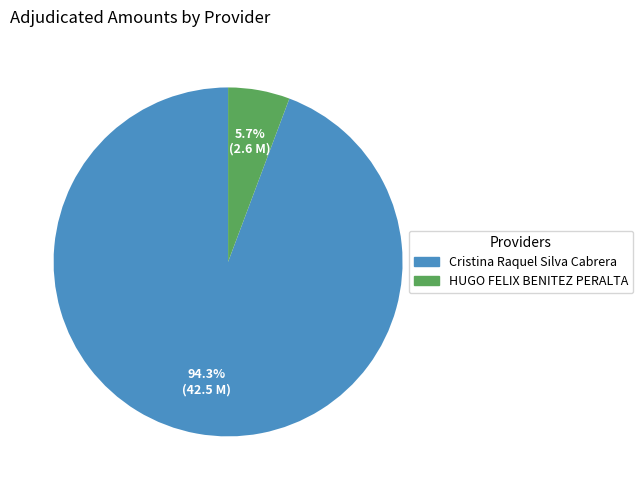

Do HUGO FELIX BENITEZ PERALTA and Cristina Raquel Silva Cabrera together represent more than half of the pie?

Yes